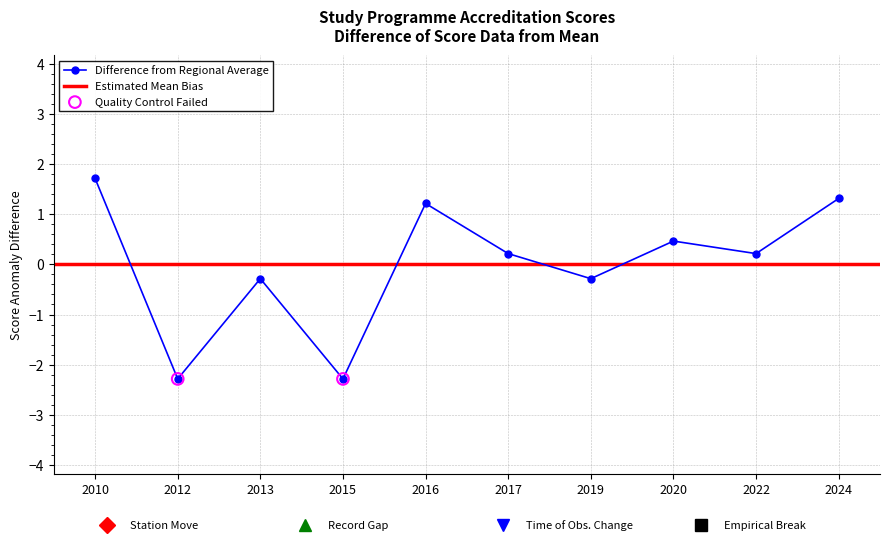

Between 2023 and 2016, which is larger?

2016